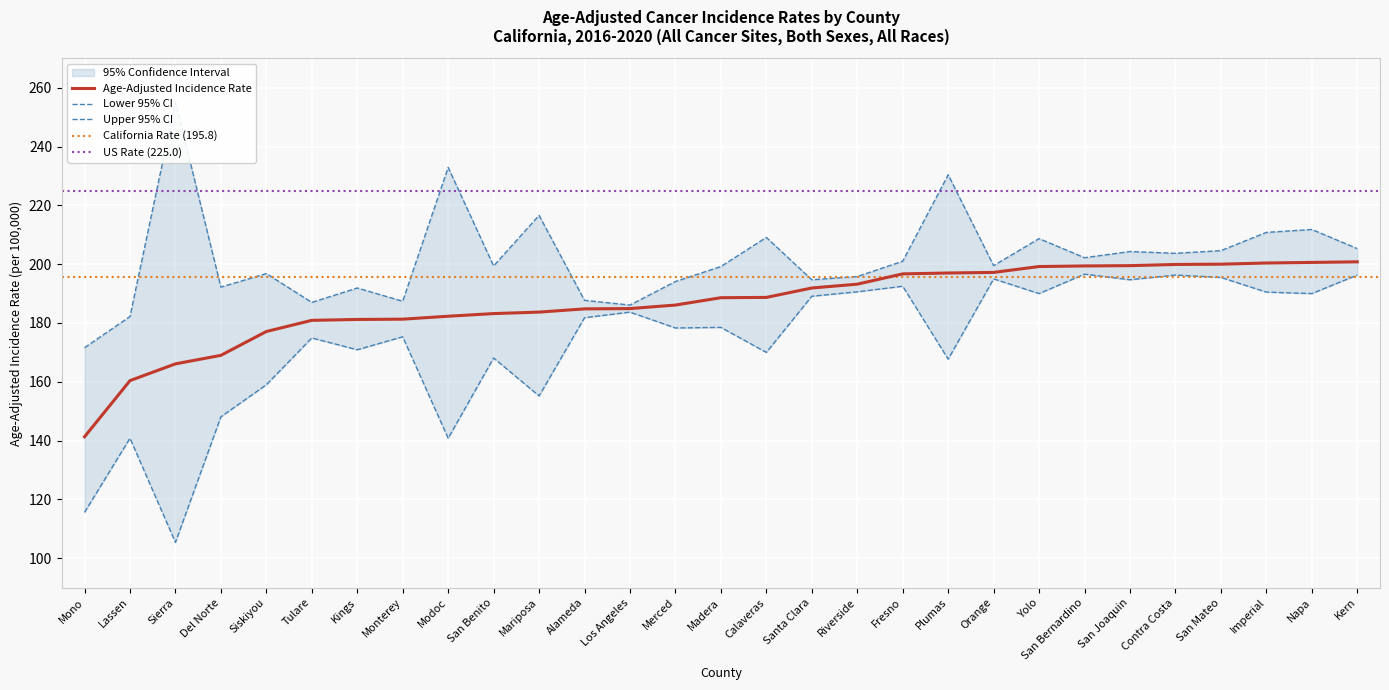

What is the label of the 21st point from the left?

Orange